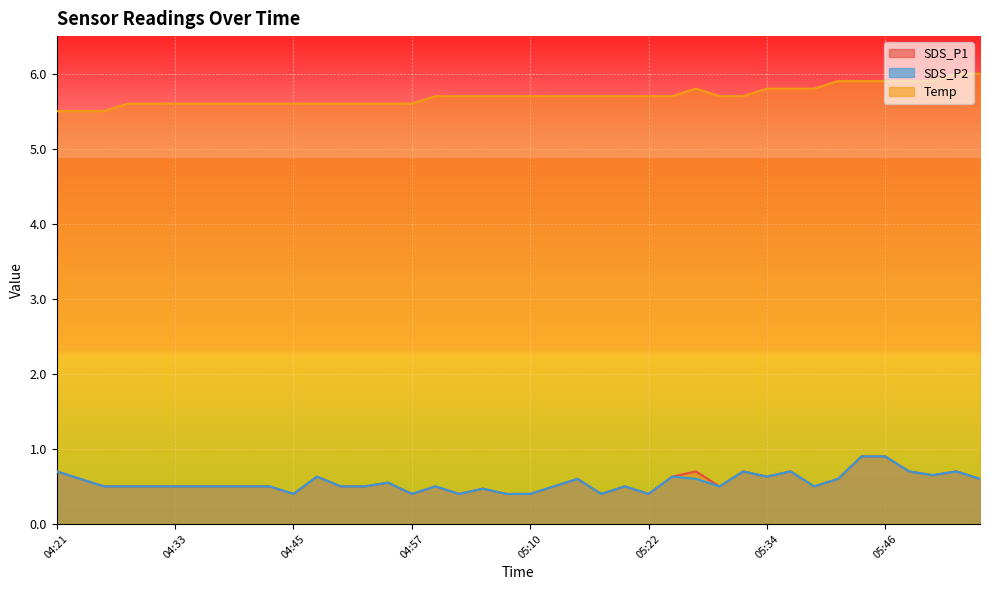

What is the total value across all series at 05:00?

6.7